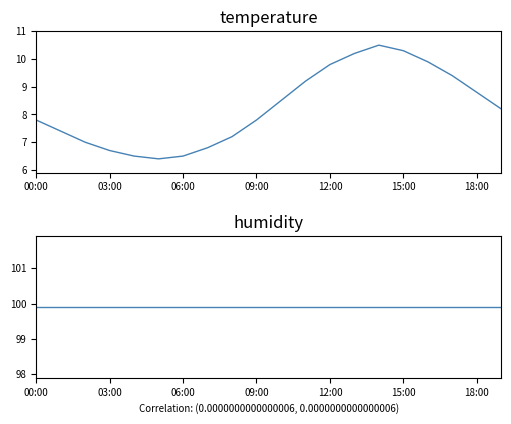

List the series in order of their overall mean, lowest first.

temperature, humidity